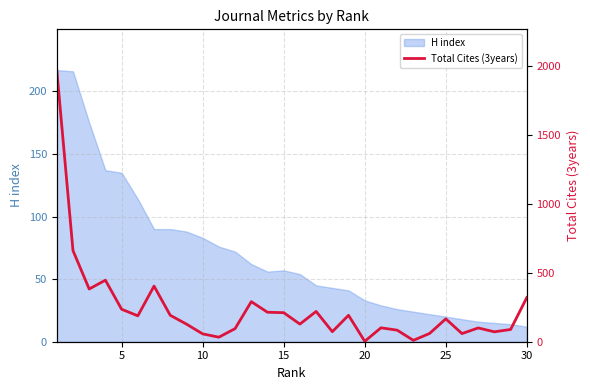

What is the maximum value for H index?

217